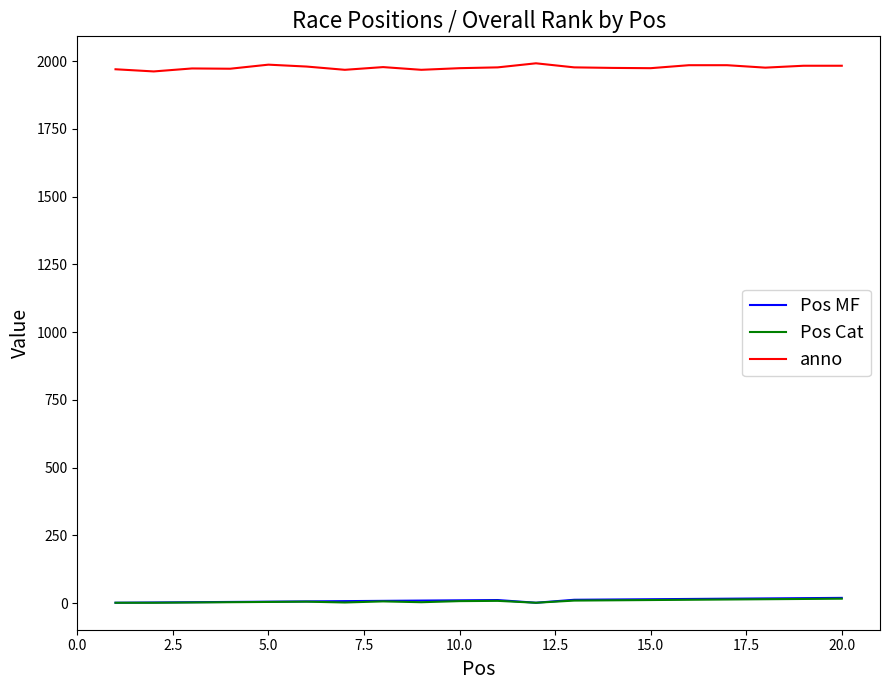

True or false: anno and Pos MF cross at least once.

False